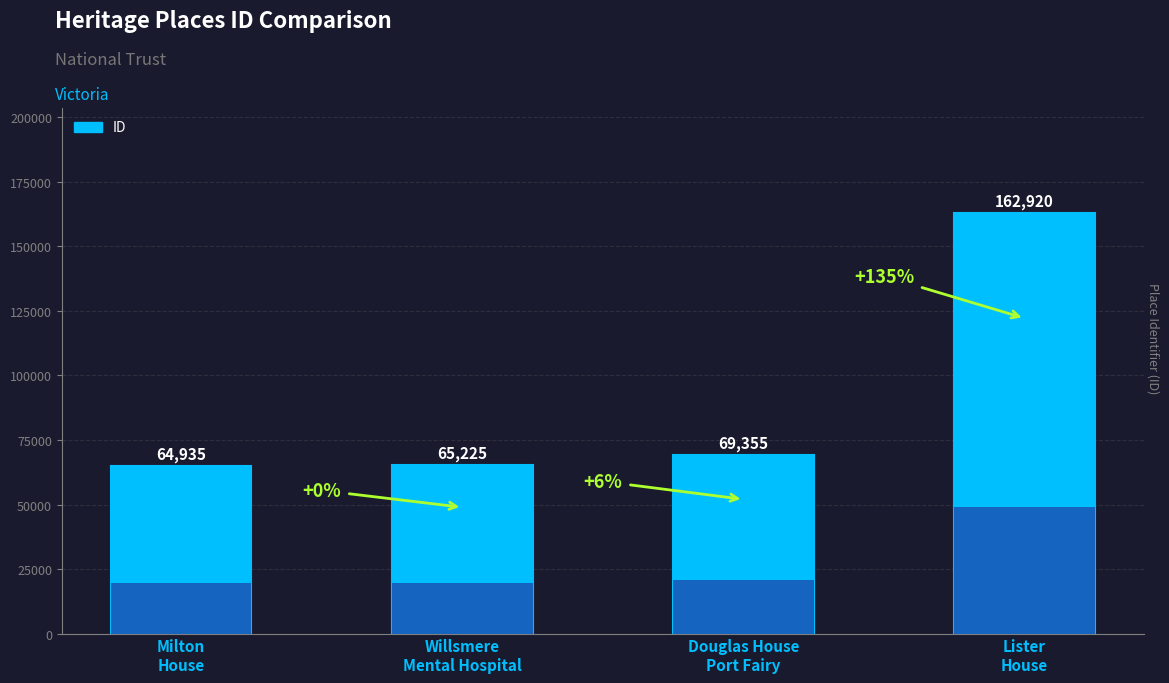

At which category does the chart reach its minimum across all series?

Milton
House